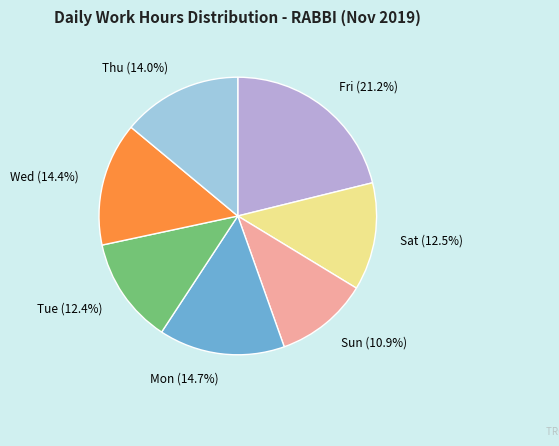

Combined, do Mon (14.7%) and Sat (12.5%) account for over 50%?

No